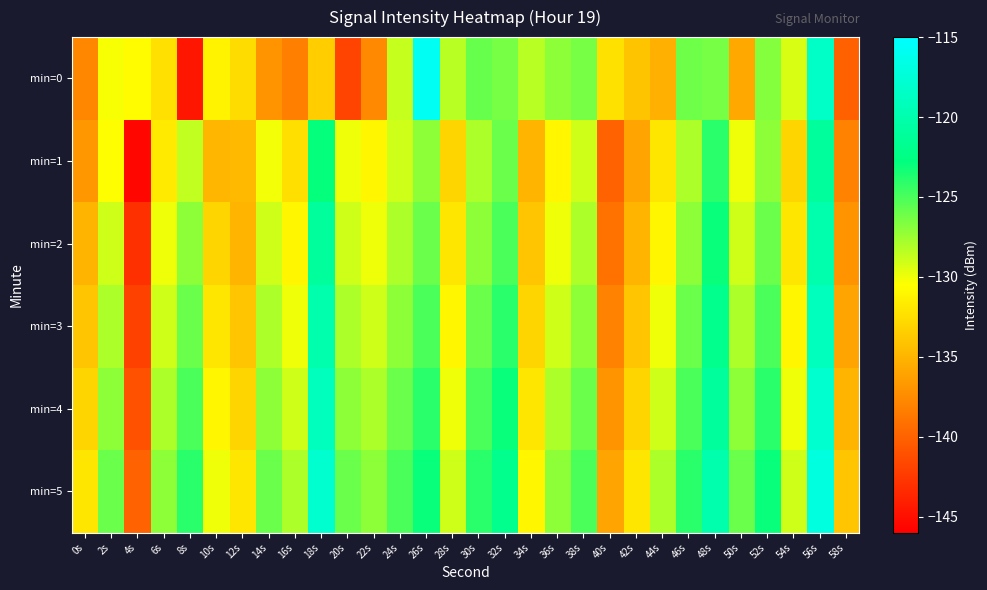

Reading left to right, list all the values displayed in this chart.

min=0: 0s=-137.7	2s=-130.3	4s=-130.7	6s=-132.3	8s=-144.6	10s=-131.2	12s=-132.6	14s=-136.9	16s=-138.1	18s=-133.5	20s=-141.8	22s=-137.6	24s=-128.7	26s=-115.8	28s=-128.4	30s=-125.9	32s=-126.4	34s=-128.4	36s=-127.0	38s=-126.3	40s=-132.3	42s=-134.0	44s=-135.3	46s=-126.1	48s=-126.4	50s=-135.7	52s=-126.8	54s=-129.3	56s=-118.5	58s=-140.1
min=1: 0s=-136.7	2s=-130.5	4s=-145.5	6s=-131.7	8s=-128.6	10s=-134.9	12s=-134.6	14s=-130.1	16s=-132.4	18s=-122.9	20s=-130.0	22s=-131.0	24s=-129.0	26s=-127.0	28s=-133.0	30s=-128.0	32s=-126.0	34s=-135.0	36s=-131.0	38s=-129.0	40s=-140.0	42s=-136.0	44s=-132.0	46s=-128.0	48s=-124.0	50s=-130.0	52s=-127.0	54s=-133.0	56s=-121.0	58s=-138.0
min=2: 0s=-135.0	2s=-129.0	4s=-143.0	6s=-130.0	8s=-127.0	10s=-133.0	12s=-135.0	14s=-129.0	16s=-131.0	18s=-121.0	20s=-129.0	22s=-130.0	24s=-128.0	26s=-126.0	28s=-132.0	30s=-127.0	32s=-125.0	34s=-134.0	36s=-130.0	38s=-128.0	40s=-139.0	42s=-135.0	44s=-131.0	46s=-127.0	48s=-123.0	50s=-129.0	52s=-126.0	54s=-132.0	56s=-120.0	58s=-137.0
min=3: 0s=-134.0	2s=-128.0	4s=-142.0	6s=-129.0	8s=-126.0	10s=-132.0	12s=-134.0	14s=-128.0	16s=-130.0	18s=-120.0	20s=-128.0	22s=-129.0	24s=-127.0	26s=-125.0	28s=-131.0	30s=-126.0	32s=-124.0	34s=-133.0	36s=-129.0	38s=-127.0	40s=-138.0	42s=-134.0	44s=-130.0	46s=-126.0	48s=-122.0	50s=-128.0	52s=-125.0	54s=-131.0	56s=-119.0	58s=-136.0
min=4: 0s=-133.0	2s=-127.0	4s=-141.0	6s=-128.0	8s=-125.0	10s=-131.0	12s=-133.0	14s=-127.0	16s=-129.0	18s=-119.0	20s=-127.0	22s=-128.0	24s=-126.0	26s=-124.0	28s=-130.0	30s=-125.0	32s=-123.0	34s=-132.0	36s=-128.0	38s=-126.0	40s=-137.0	42s=-133.0	44s=-129.0	46s=-125.0	48s=-121.0	50s=-127.0	52s=-124.0	54s=-130.0	56s=-118.0	58s=-135.0
min=5: 0s=-132.0	2s=-126.0	4s=-140.0	6s=-127.0	8s=-124.0	10s=-130.0	12s=-132.0	14s=-126.0	16s=-128.0	18s=-118.0	20s=-126.0	22s=-127.0	24s=-125.0	26s=-123.0	28s=-129.0	30s=-124.0	32s=-122.0	34s=-131.0	36s=-127.0	38s=-125.0	40s=-136.0	42s=-132.0	44s=-128.0	46s=-124.0	48s=-120.0	50s=-126.0	52s=-123.0	54s=-129.0	56s=-117.0	58s=-134.0